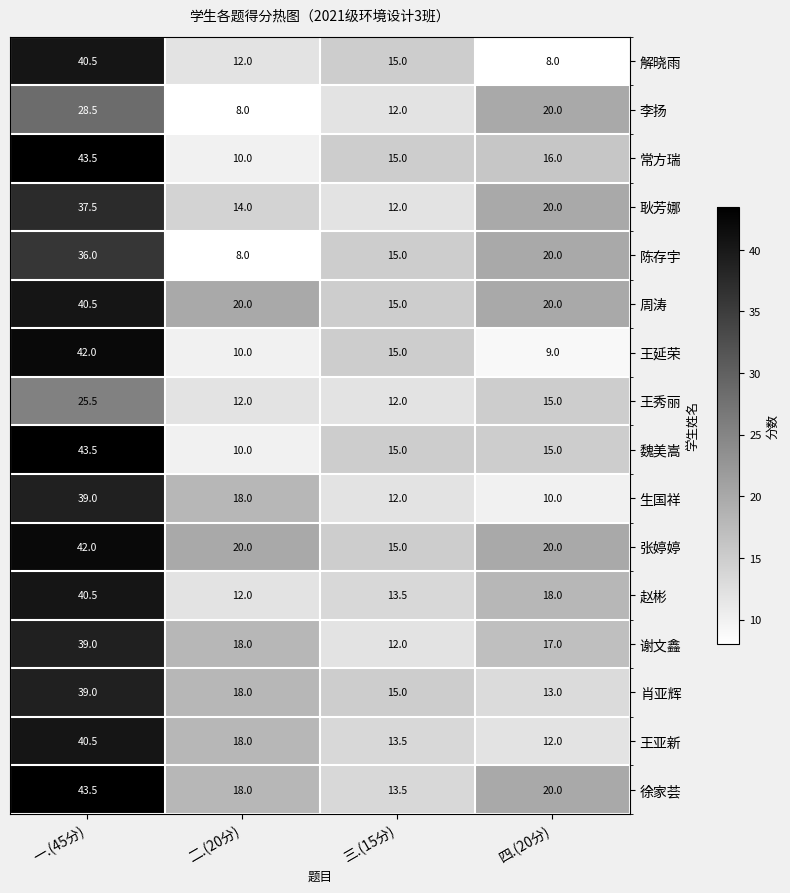

How many data points does each series have?

4